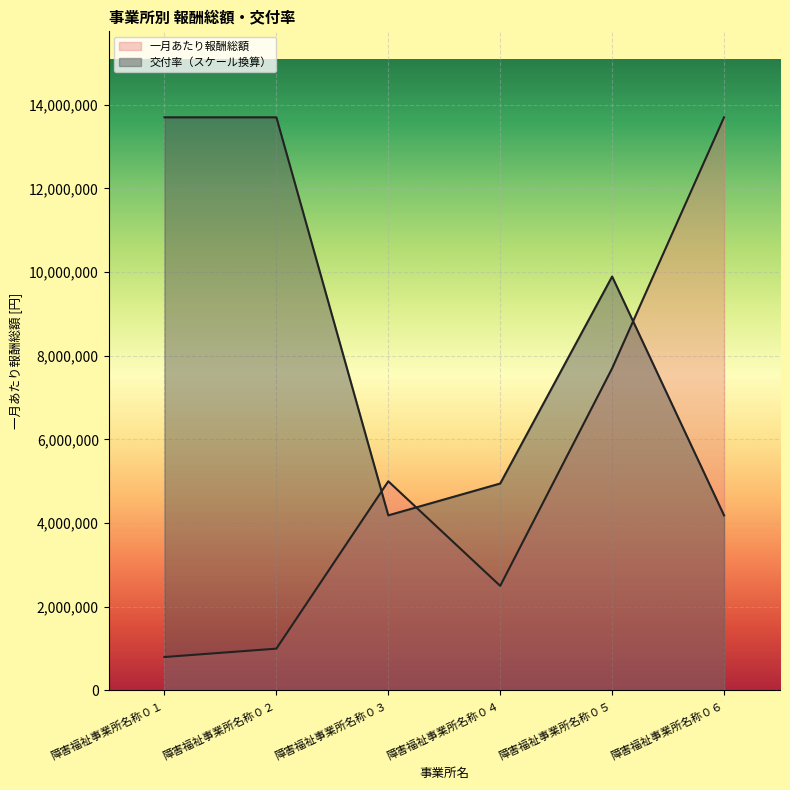

Where does the 交付率 series first go above 9894444?

障害福祉事業所名称０１